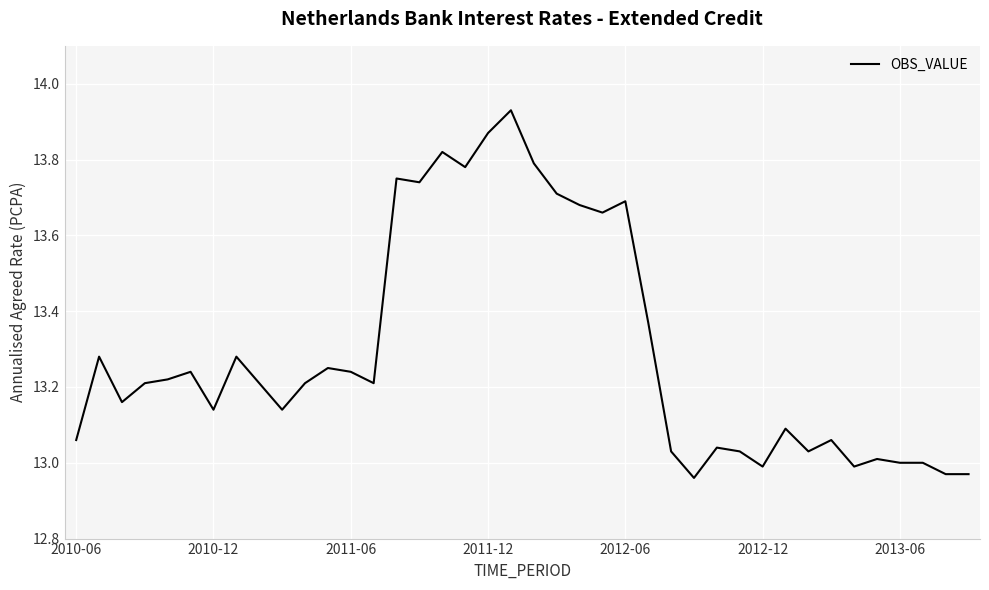

What is the difference between the maximum and minimum values?

1.0